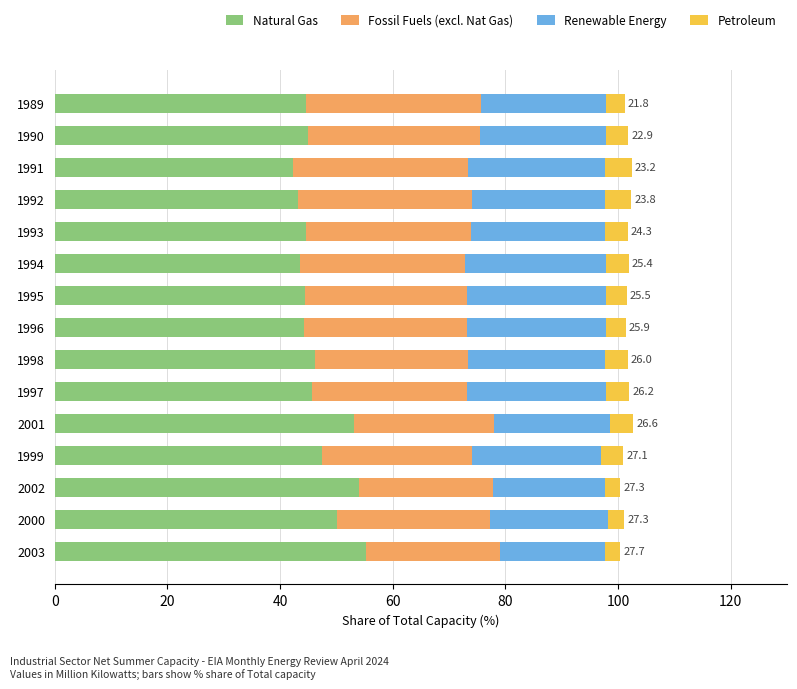

What are all the series names shown in the legend?

Natural Gas, Fossil Fuels (excl. Nat Gas), Renewable Energy, Petroleum